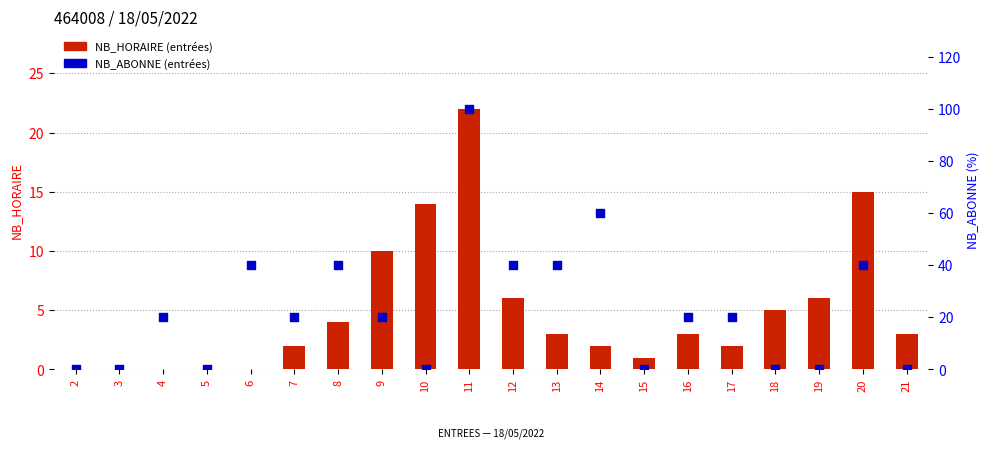

At which category is the sum across all series the highest?

11